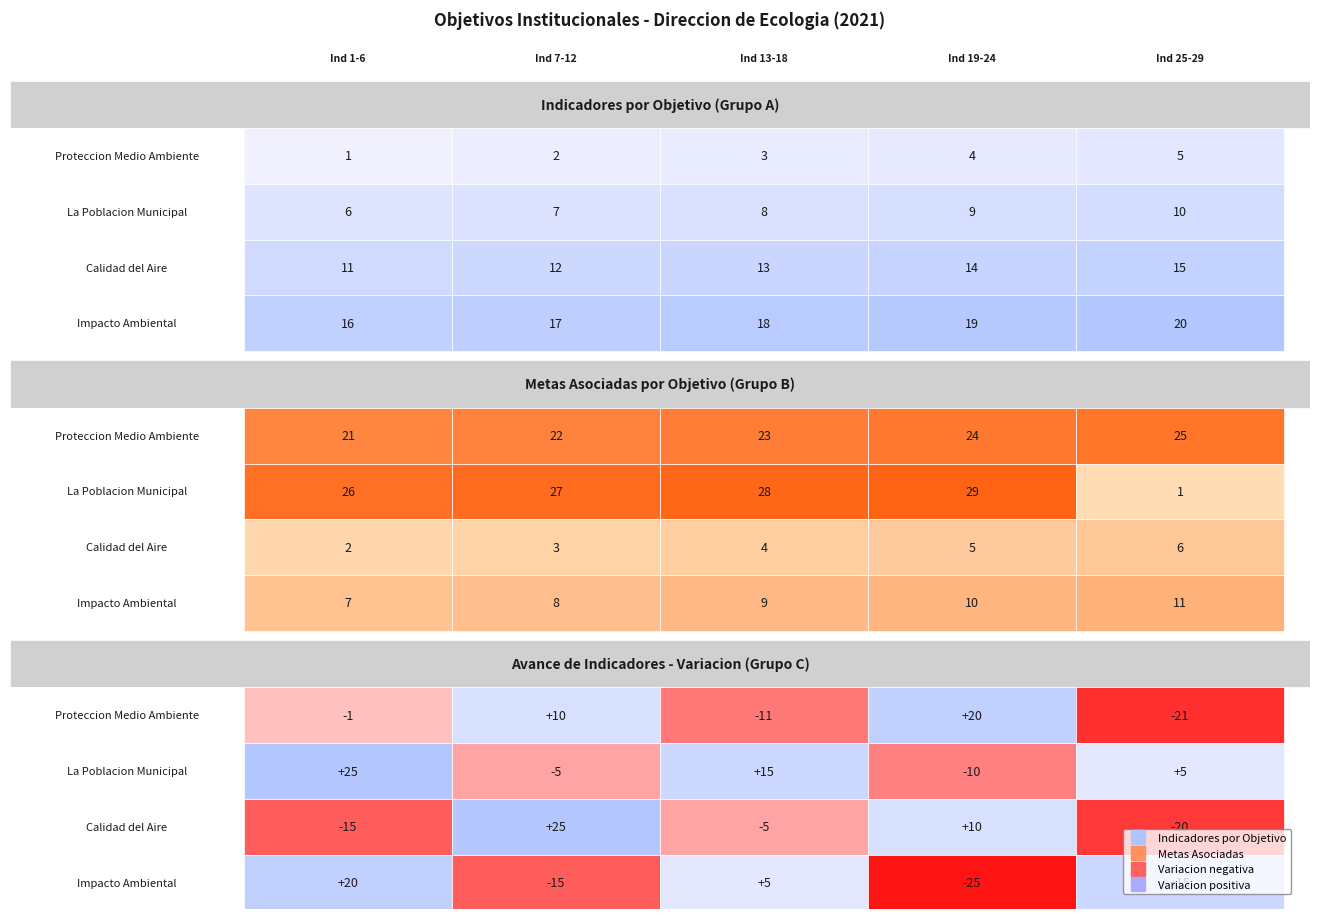

How many distinct data groups are displayed?

4